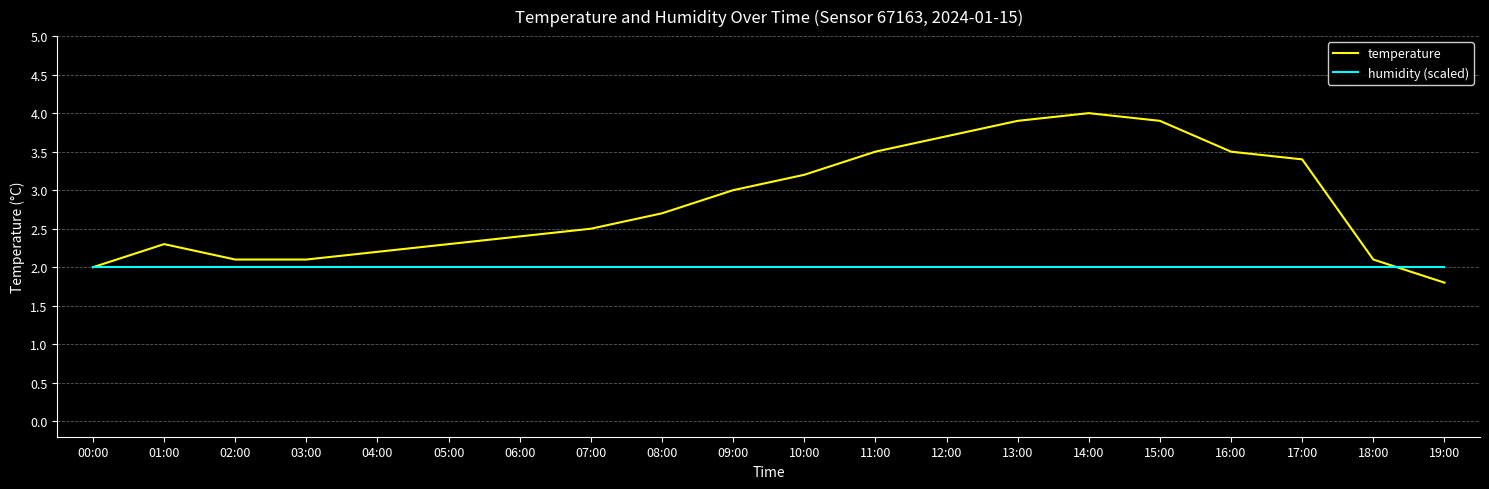

Which series has the largest total across all categories?

temperature